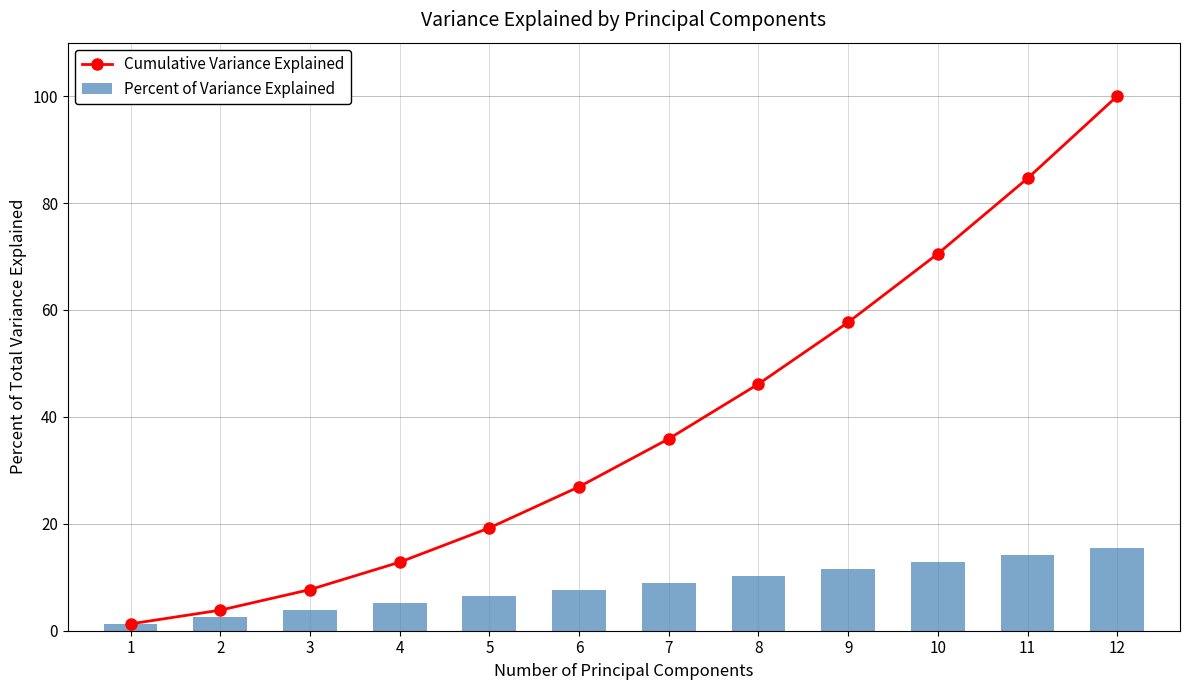

Which series has the largest total across all categories?

Cumulative Variance Explained